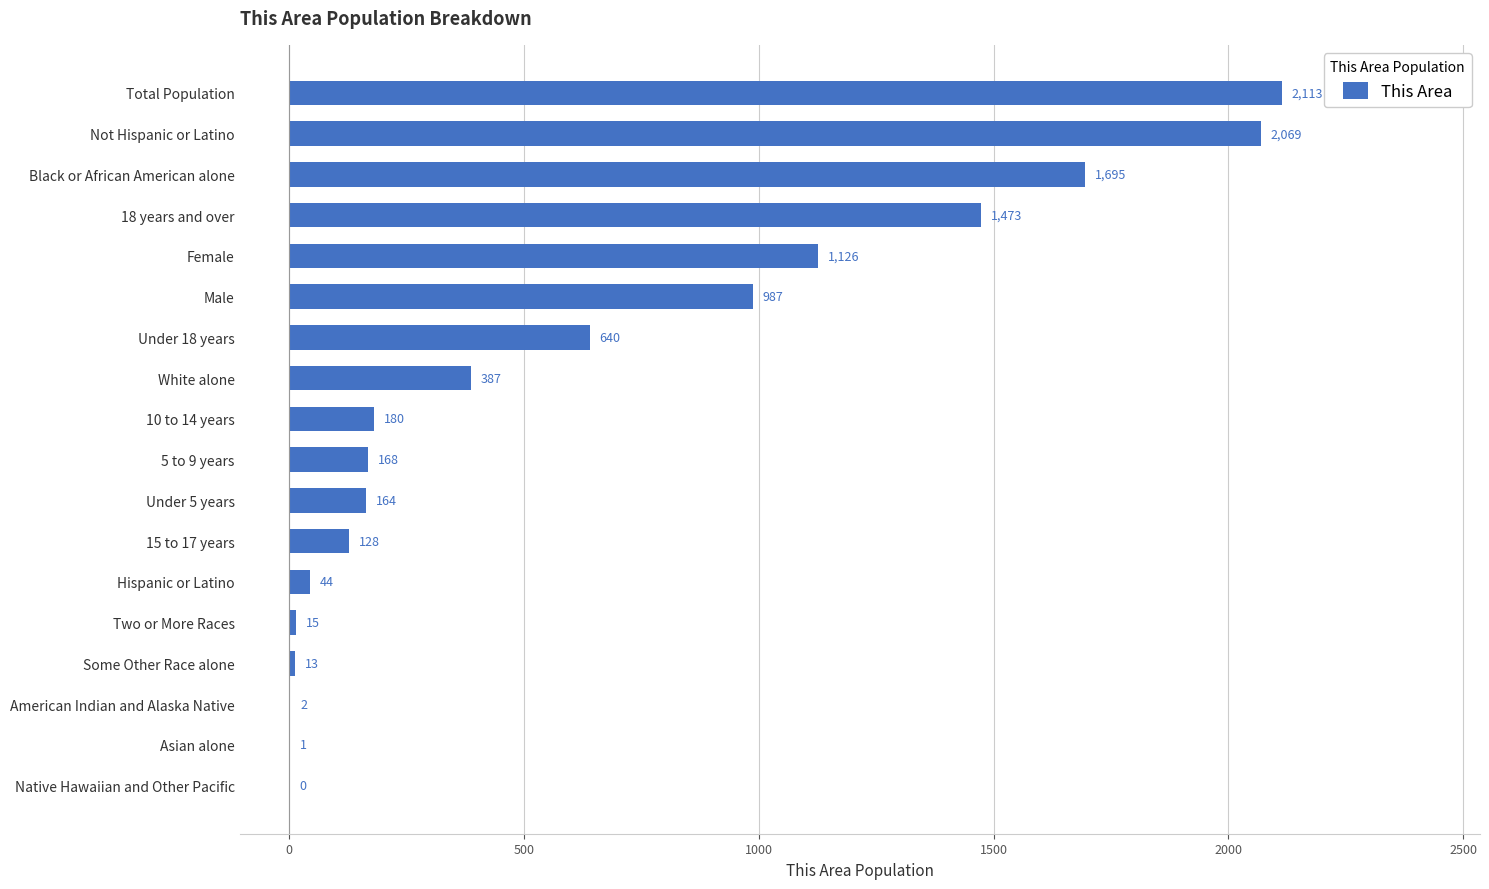

Read the value at Total Population, to the nearest 100.

2100